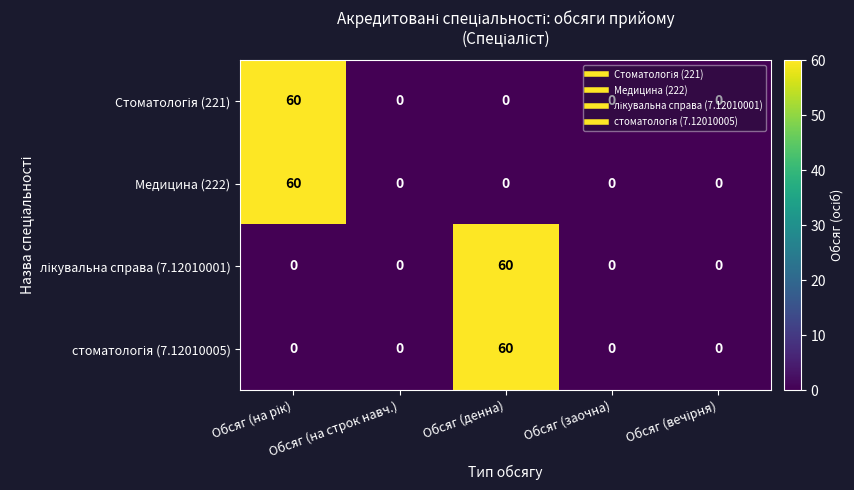

What is the difference between the maximum and second lowest values in the Медицина (222) series?

60